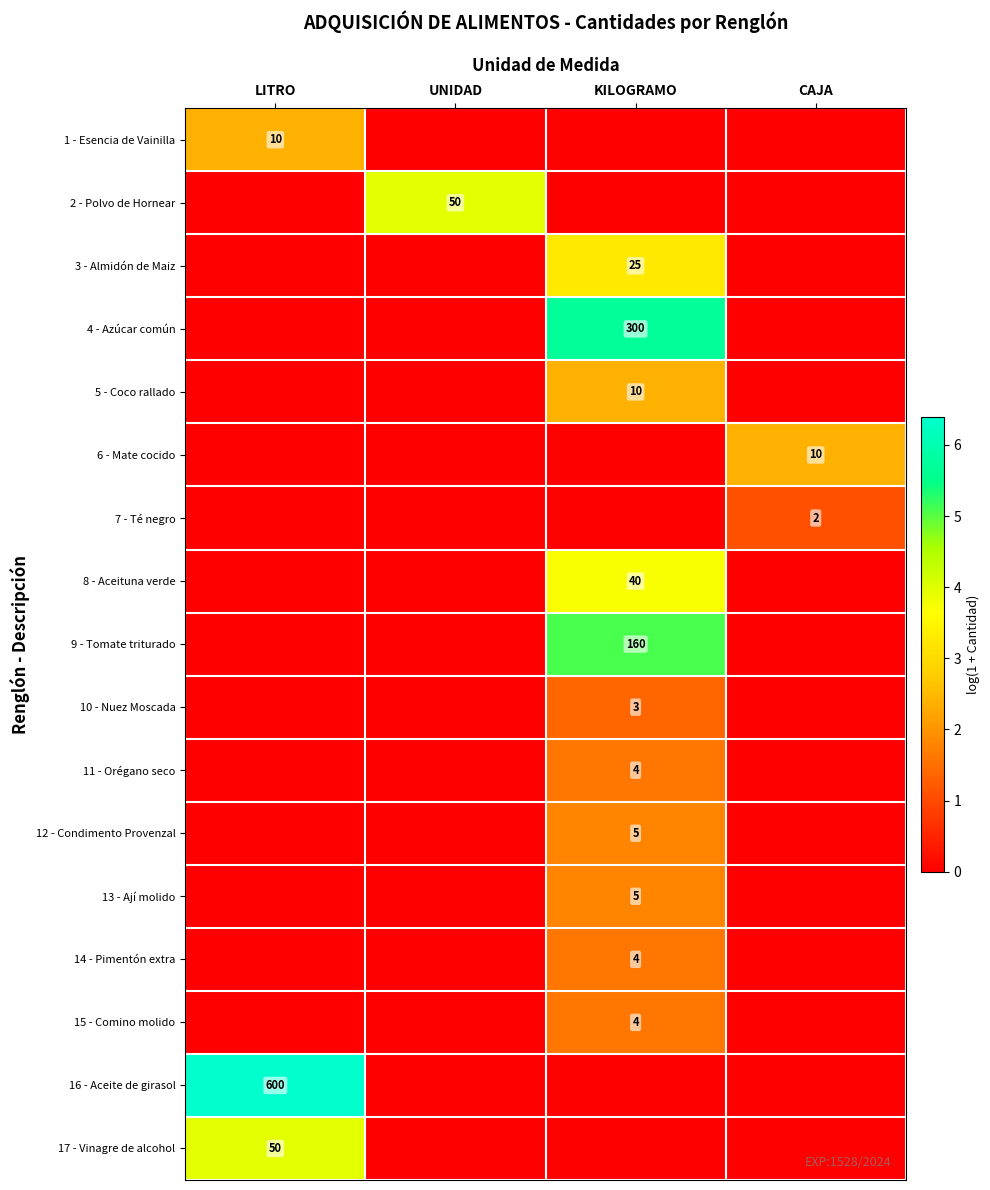

True or false: 4 - Azúcar común has a value of 300 at KILOGRAMO.

True